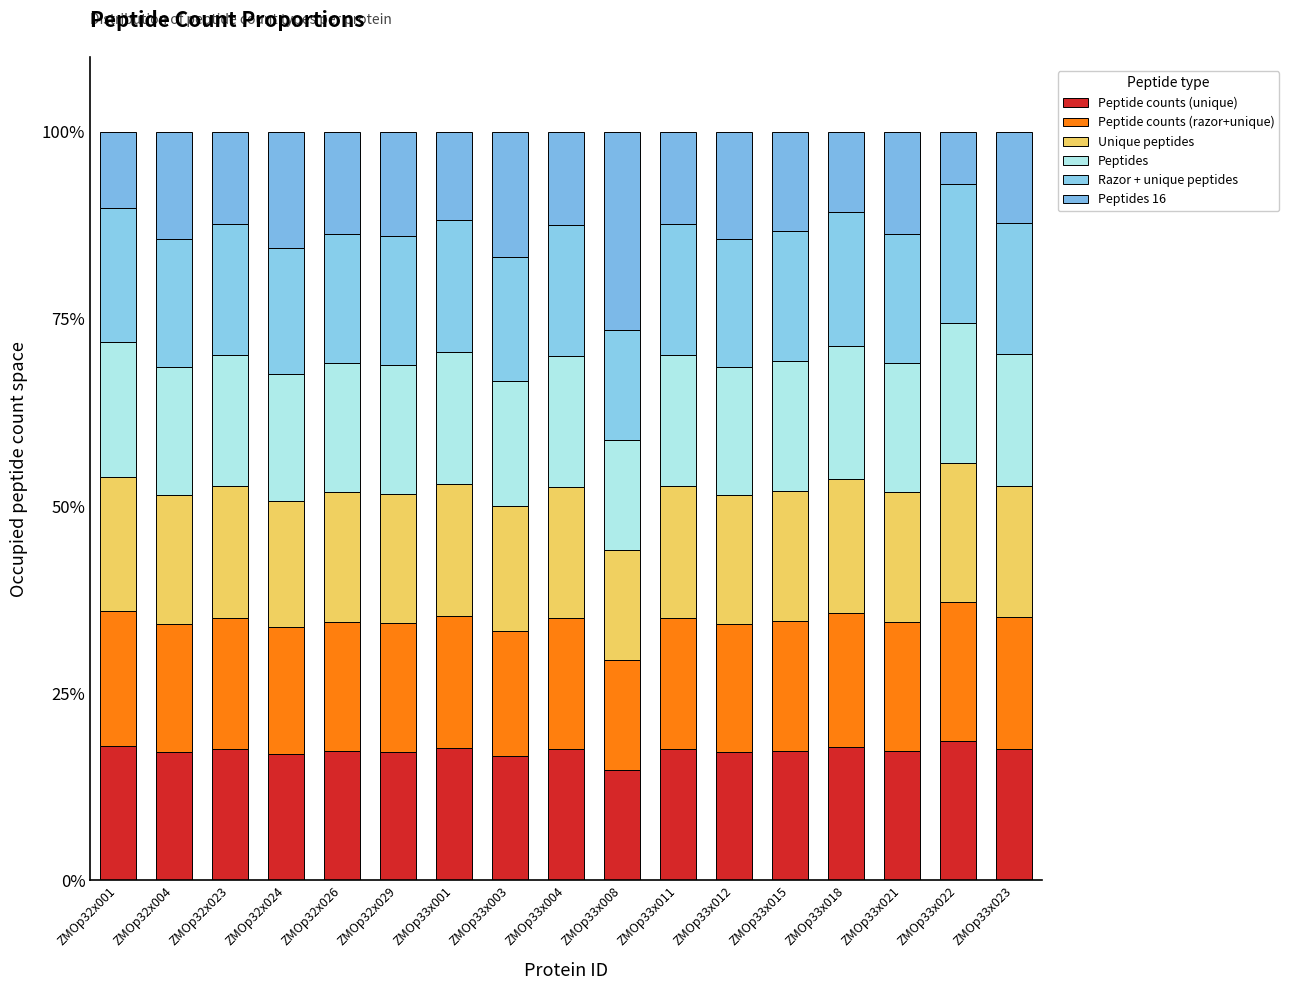

The value of Peptide counts (razor+unique) at ZMOp33x003 is 28.6. True or false?

False